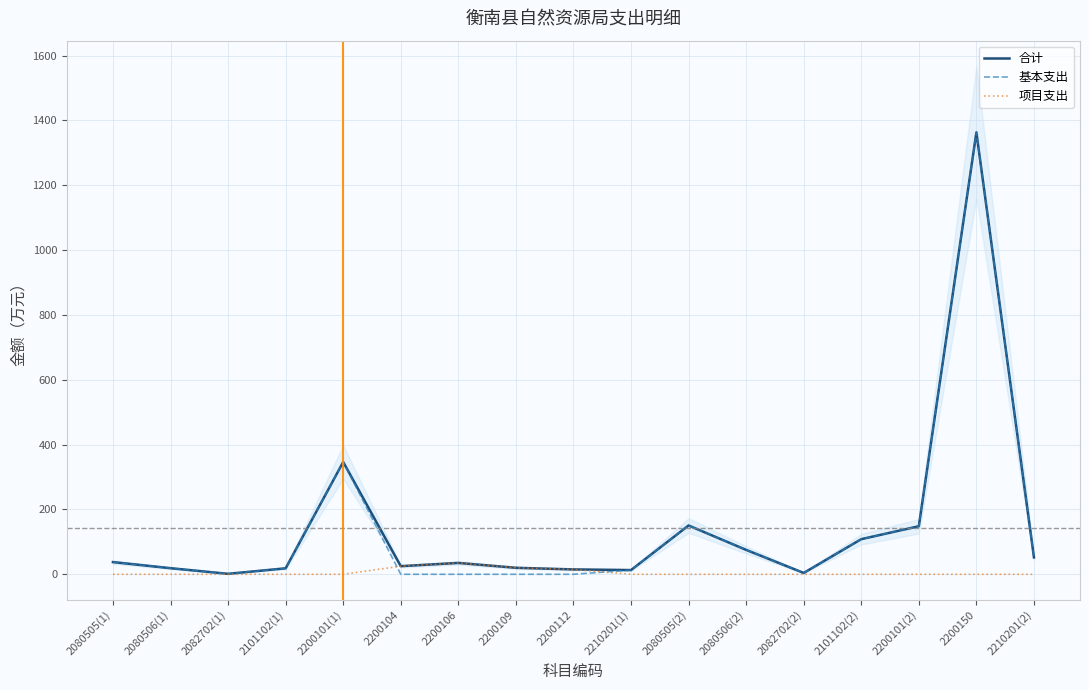

Which series has the widest spread of values?

基本支出